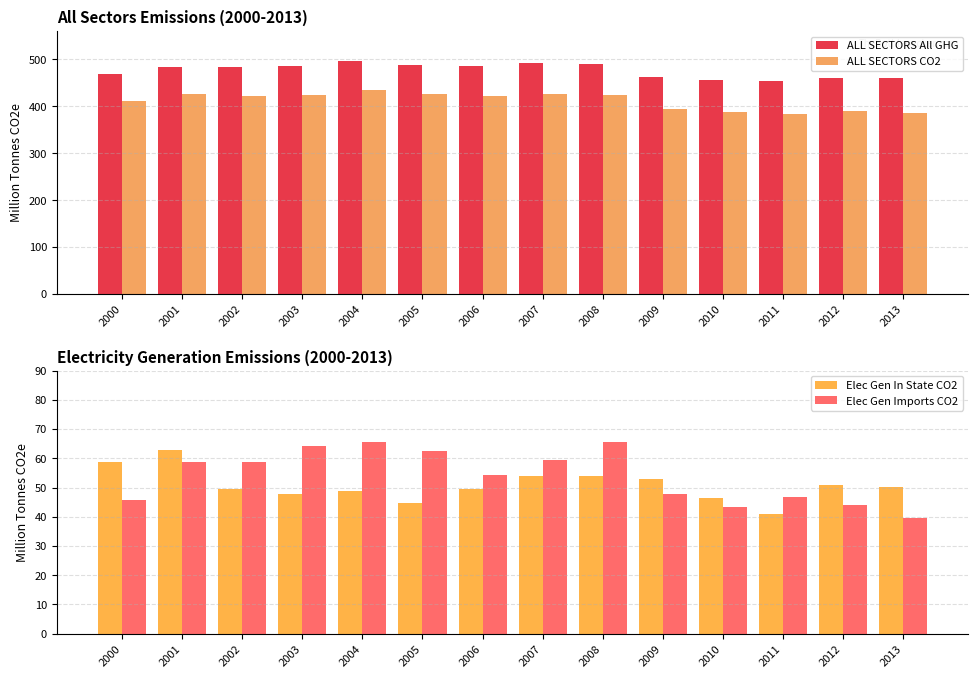

Where is Elec Gen Imports CO2 nearest to the value 52?

2006